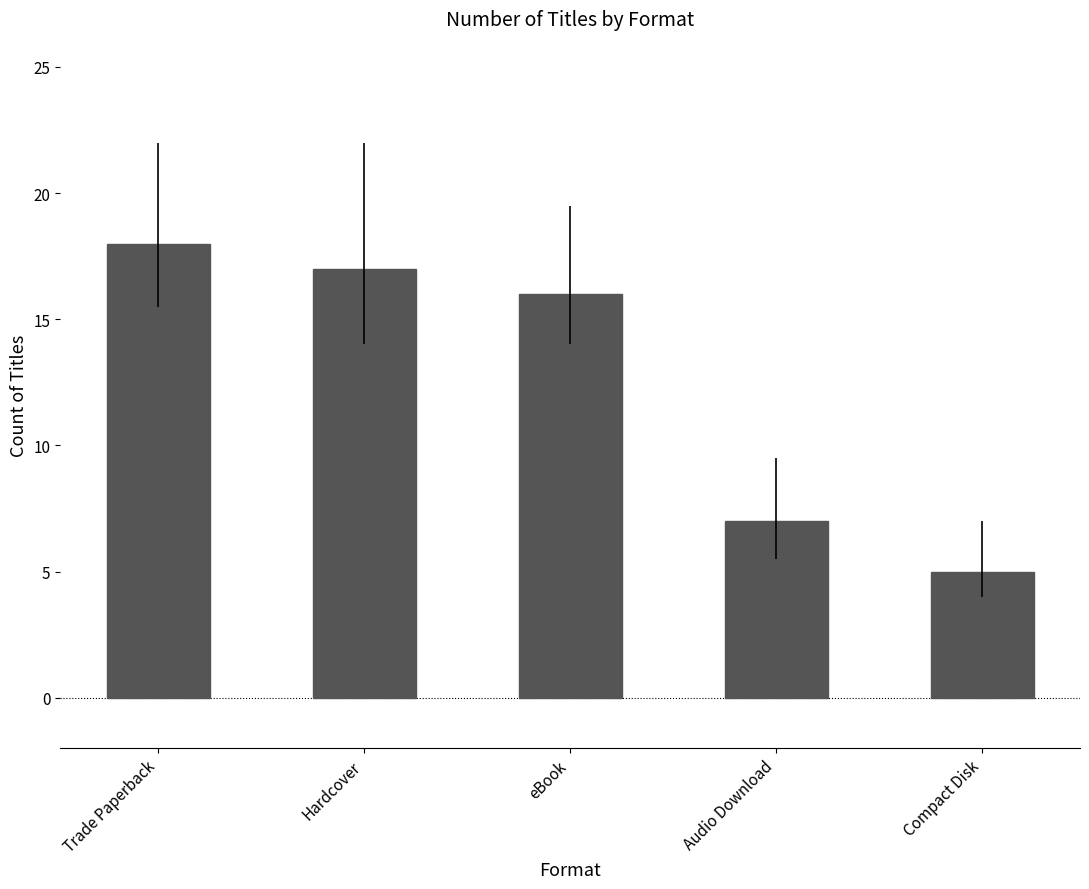

What is the sum of the values at Audio Download and Trade Paperback?

25